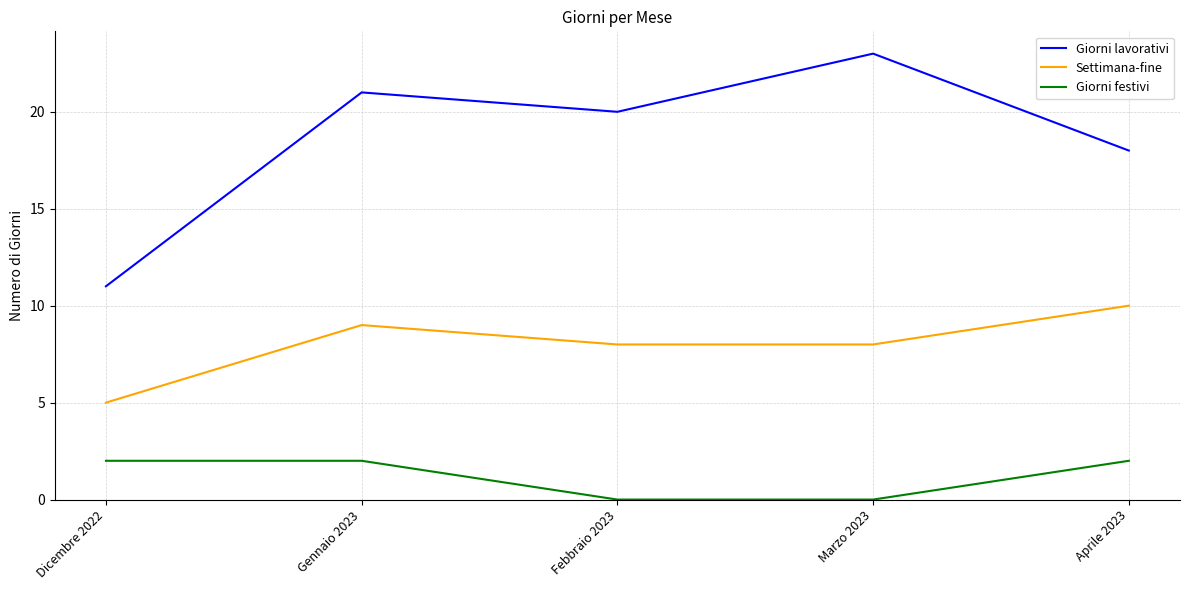

True or false: Settimana-fine and Giorni lavorativi cross at least once.

False